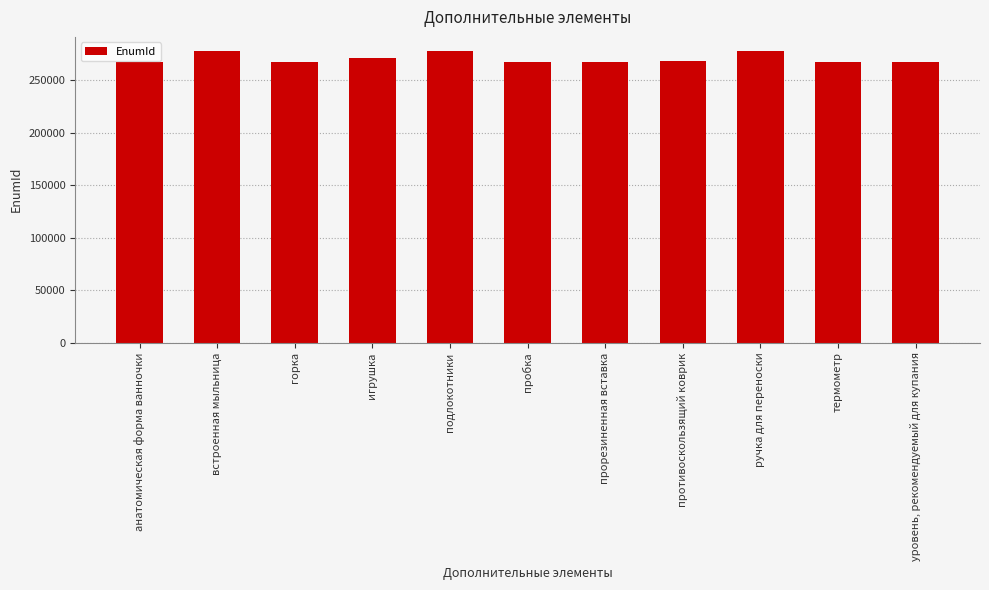

What value does the data have at уровень, рекомендуемый для купания?

267237